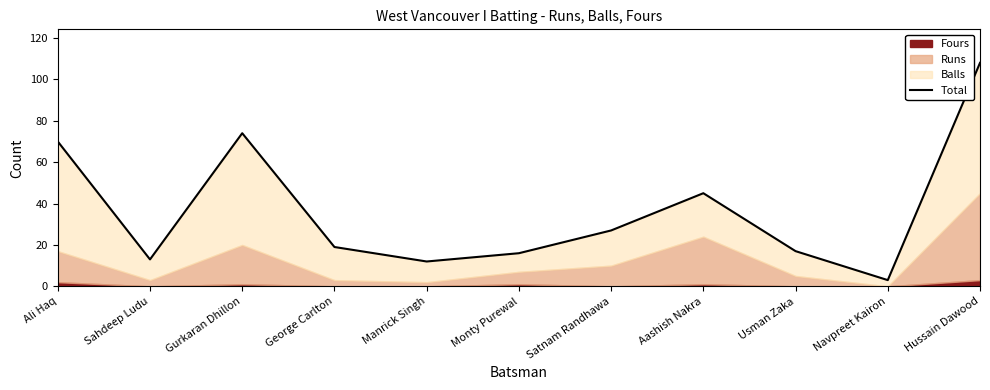

How many data points does each series have?

11